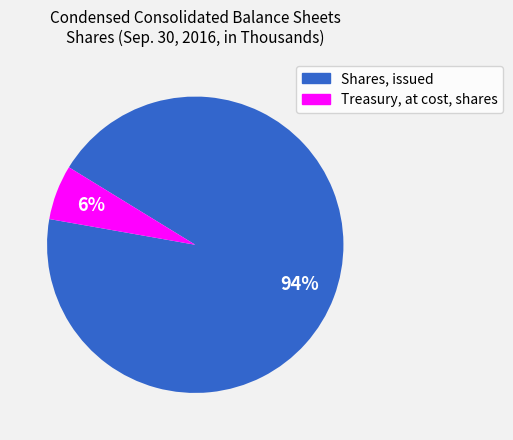

The Shares, issued slice represents 99% of the pie. True or false?

False